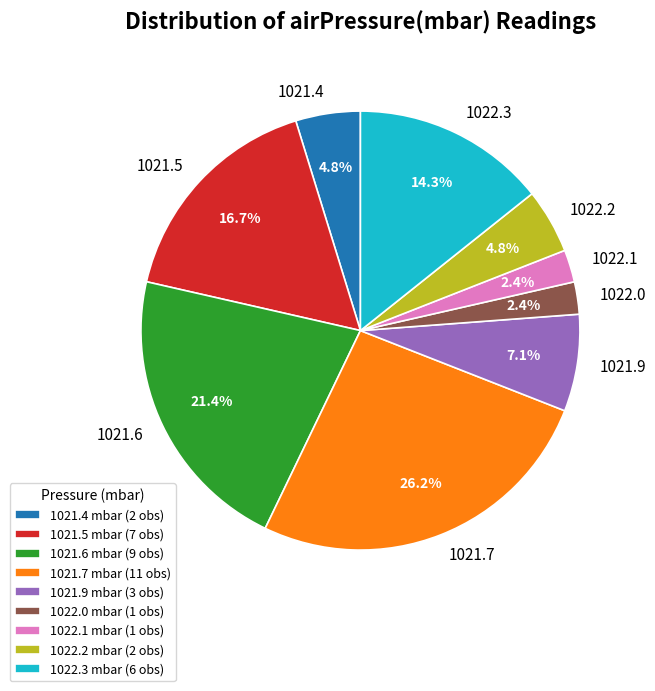

Count the number of slices in the pie.

9